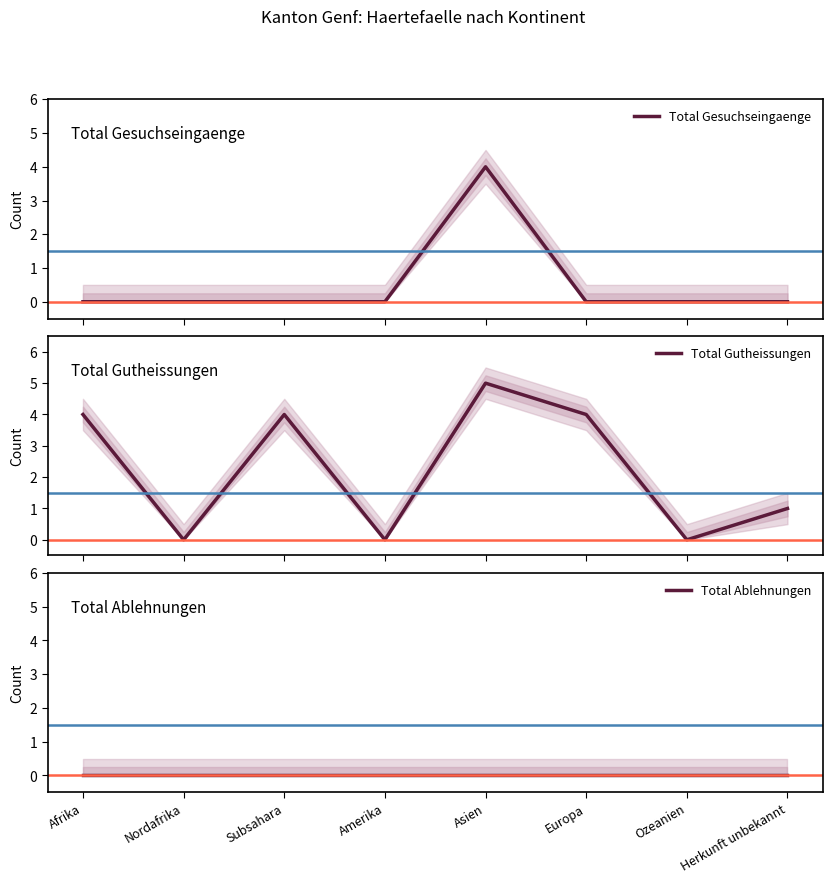

Rank the series at Asien from lowest to highest value.

Total Ablehnungen, Total Gesuchseingaenge, Total Gutheissungen